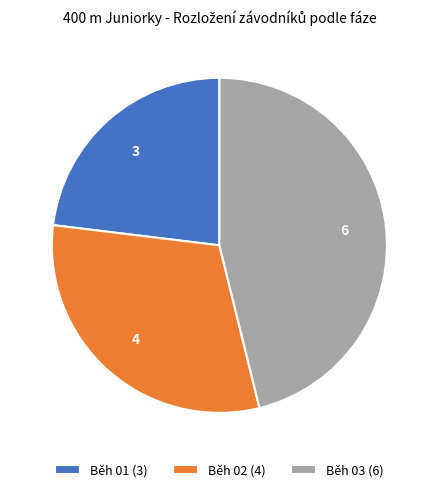

What is the largest slice in the pie chart?

Běh 03